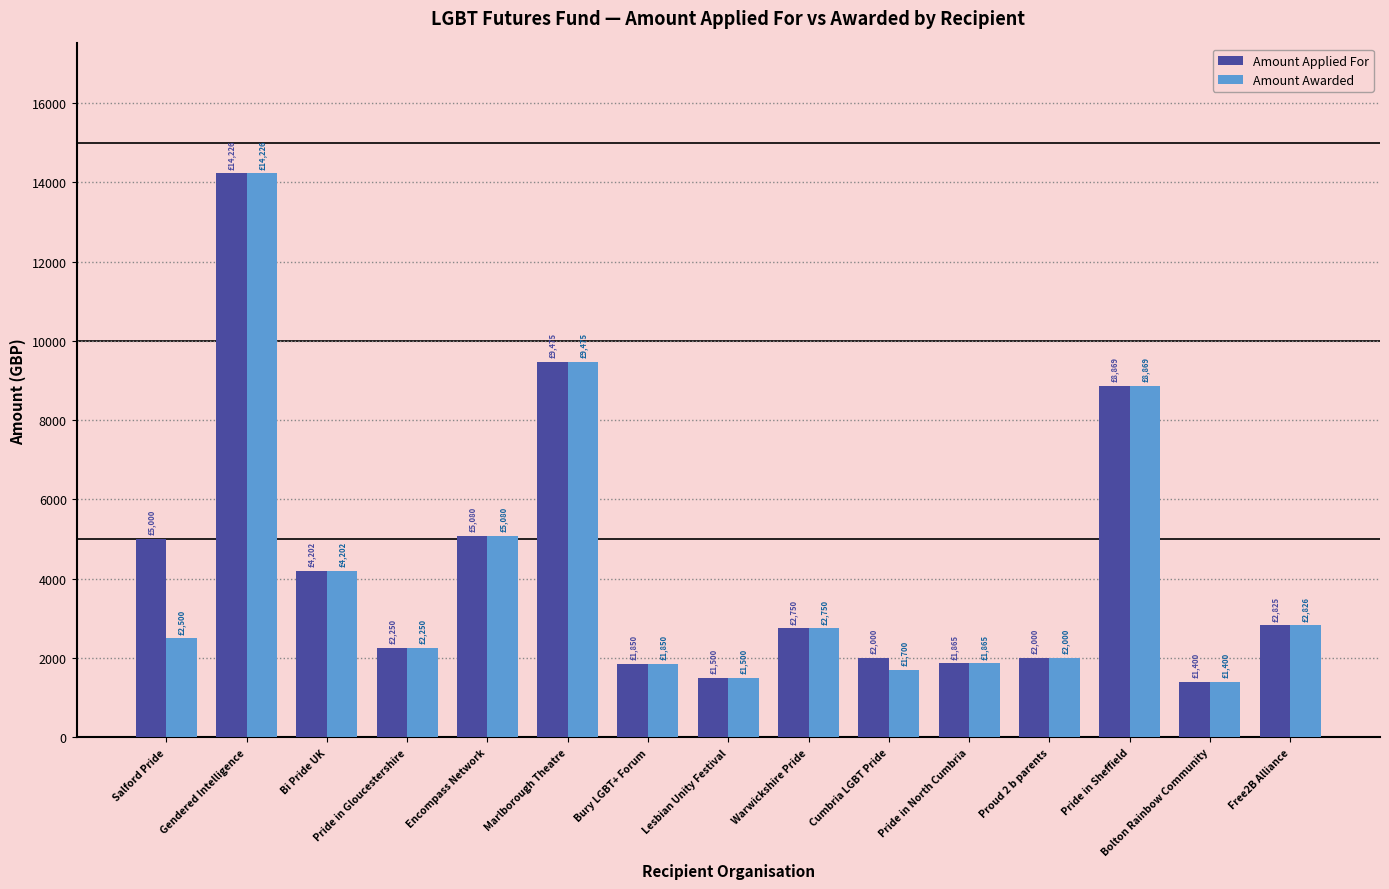

What is the greatest value displayed?

14226.3